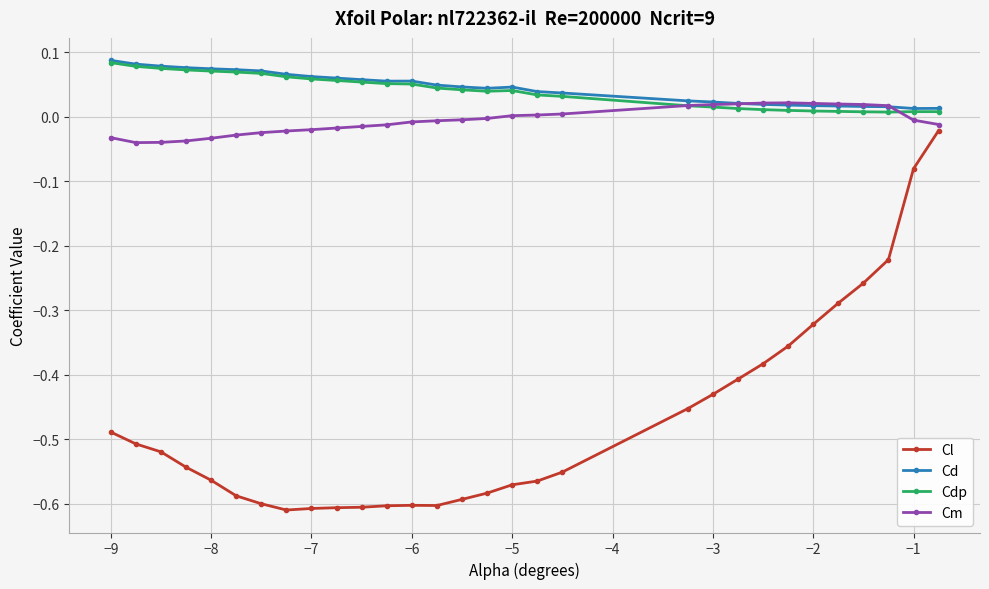

What are all the series names shown in the legend?

Cl, Cd, Cdp, Cm